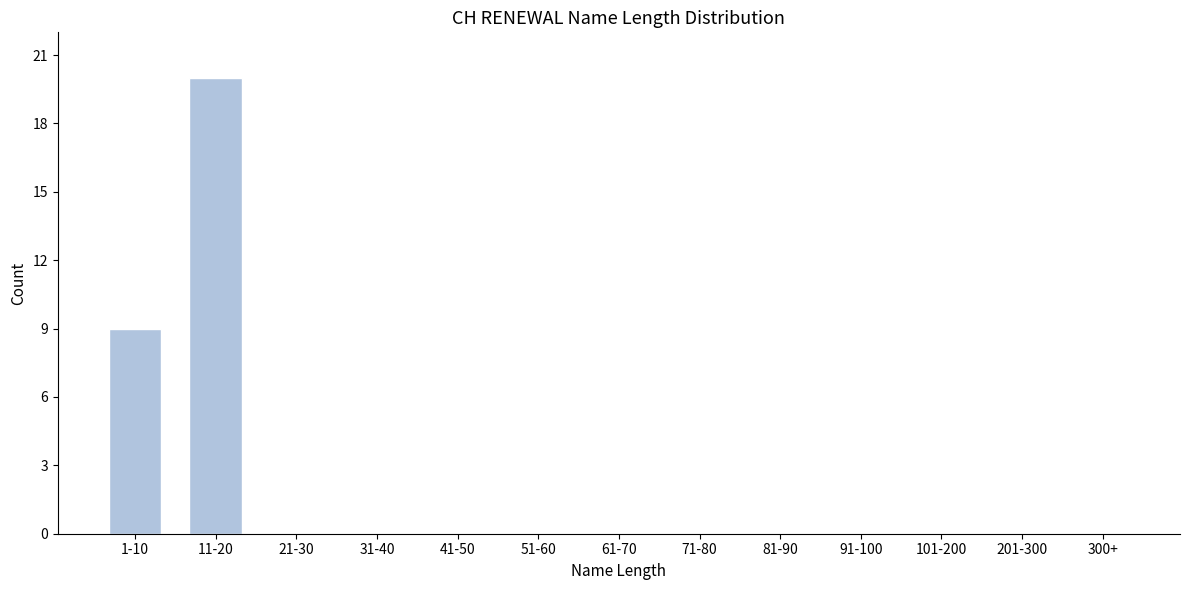

Reading left to right, what are all the values shown in this chart?

1-10=9	11-20=20	21-30=0	31-40=0	41-50=0	51-60=0	61-70=0	71-80=0	81-90=0	91-100=0	101-200=0	201-300=0	300+=0